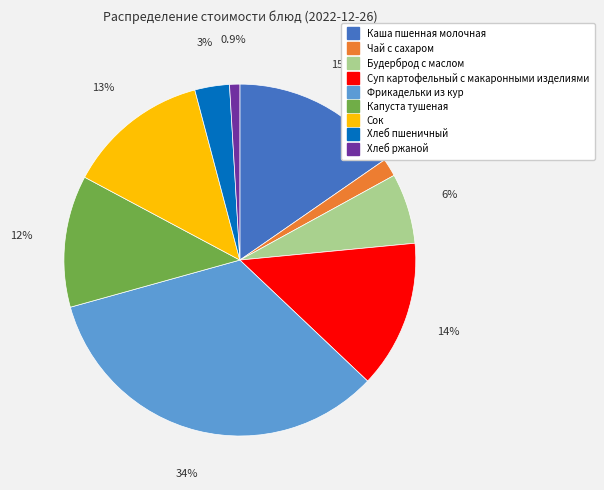

Does Капуста тушеная account for over 50% of the chart?

No